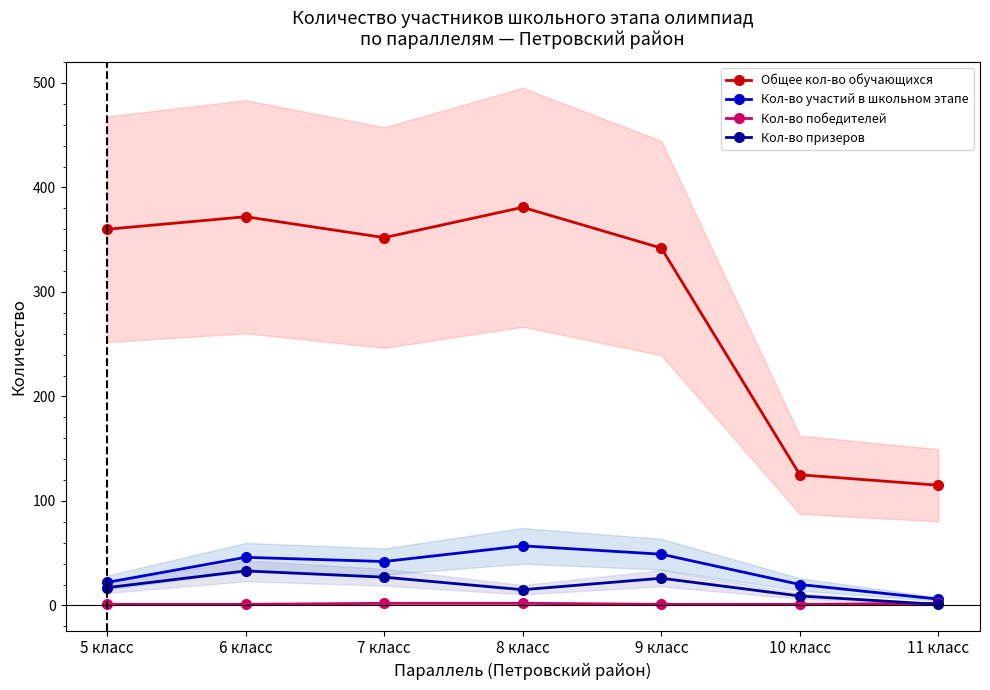

At which category does the chart reach its peak across all series?

8 класс